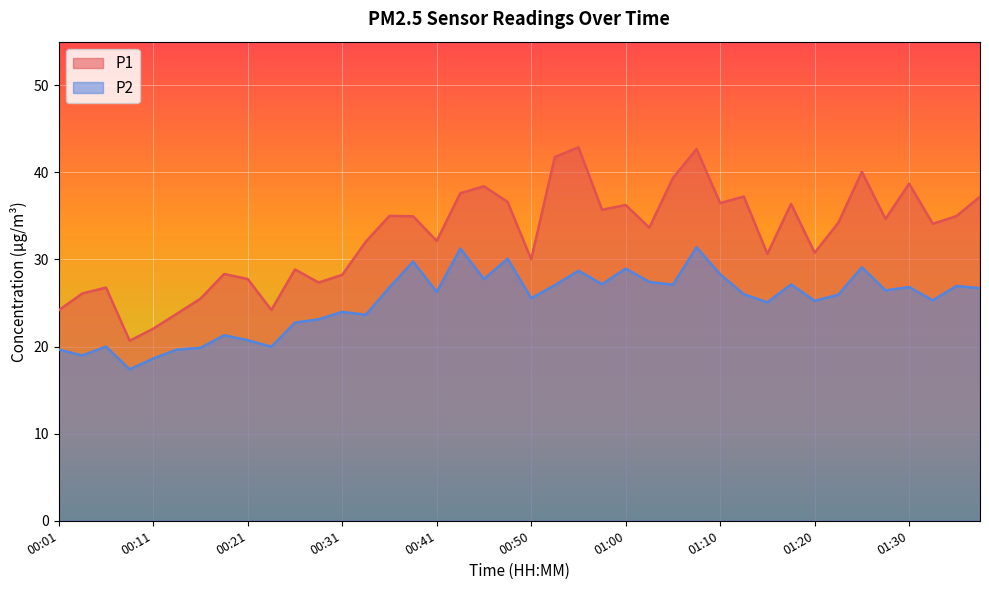

In P1, how many points are higher than both neighbors (excluding endpoints)?

12